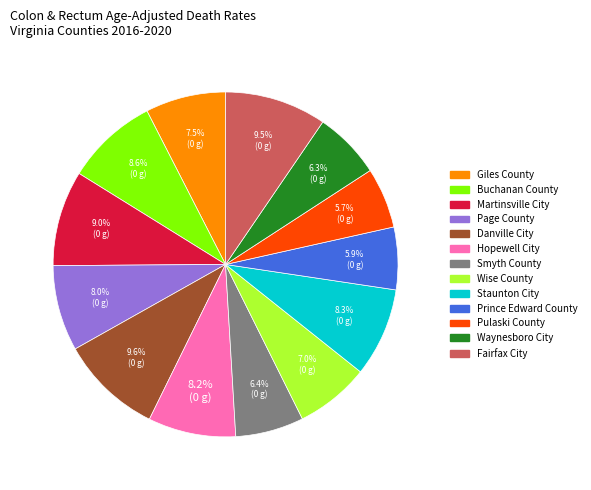

What percentage do Smyth County and Fairfax City together represent?

15.9%